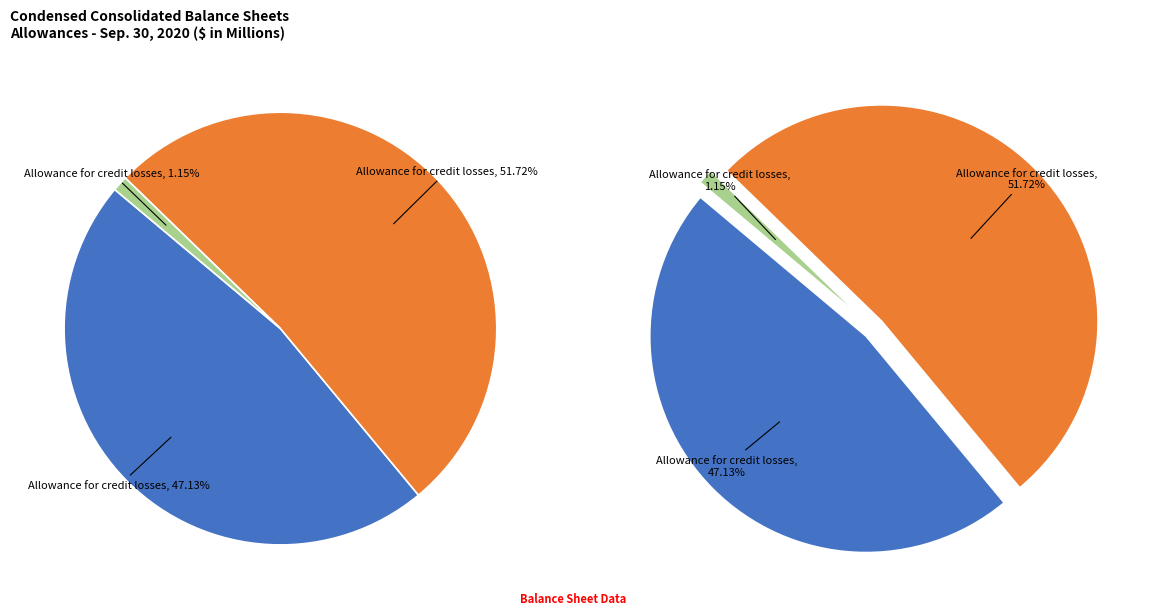

To the nearest percent, what portion does Allowance for credit losses (4.5) represent?

52%